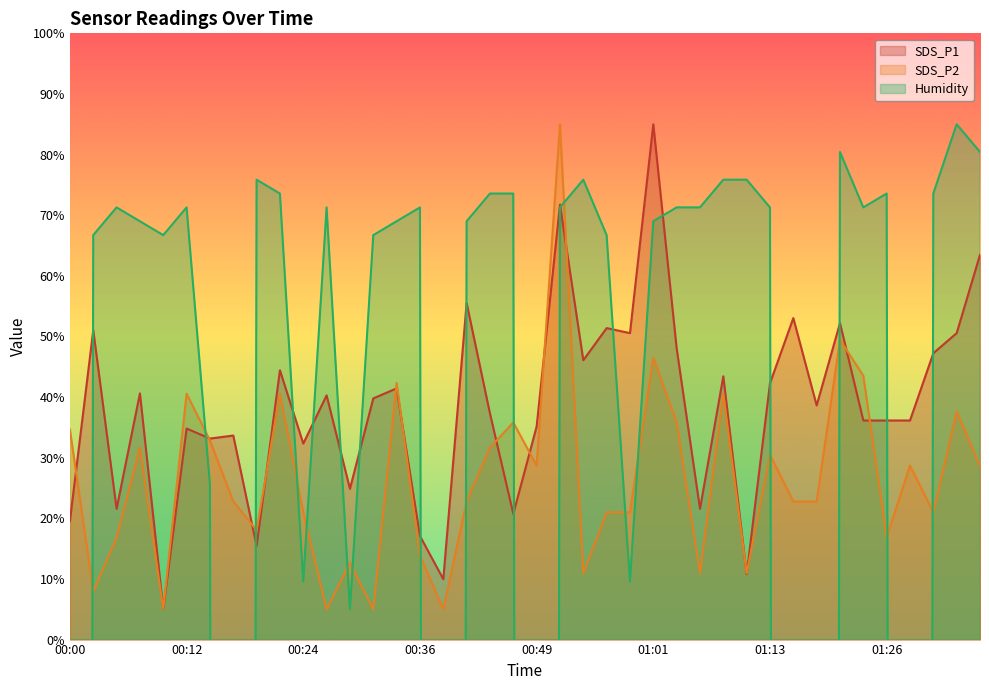

What is the difference between the highest and lowest values at 01:11?

65.1